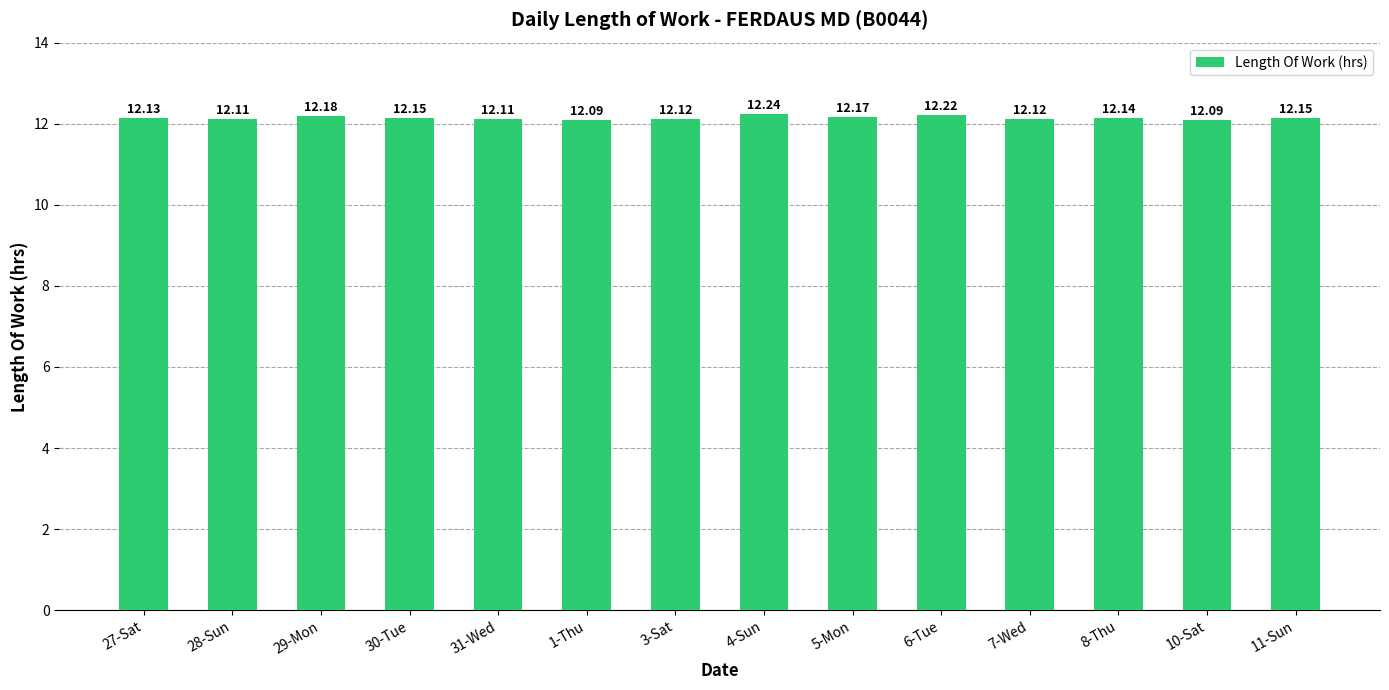

At which category does the chart reach its peak across all series?

4-Sun